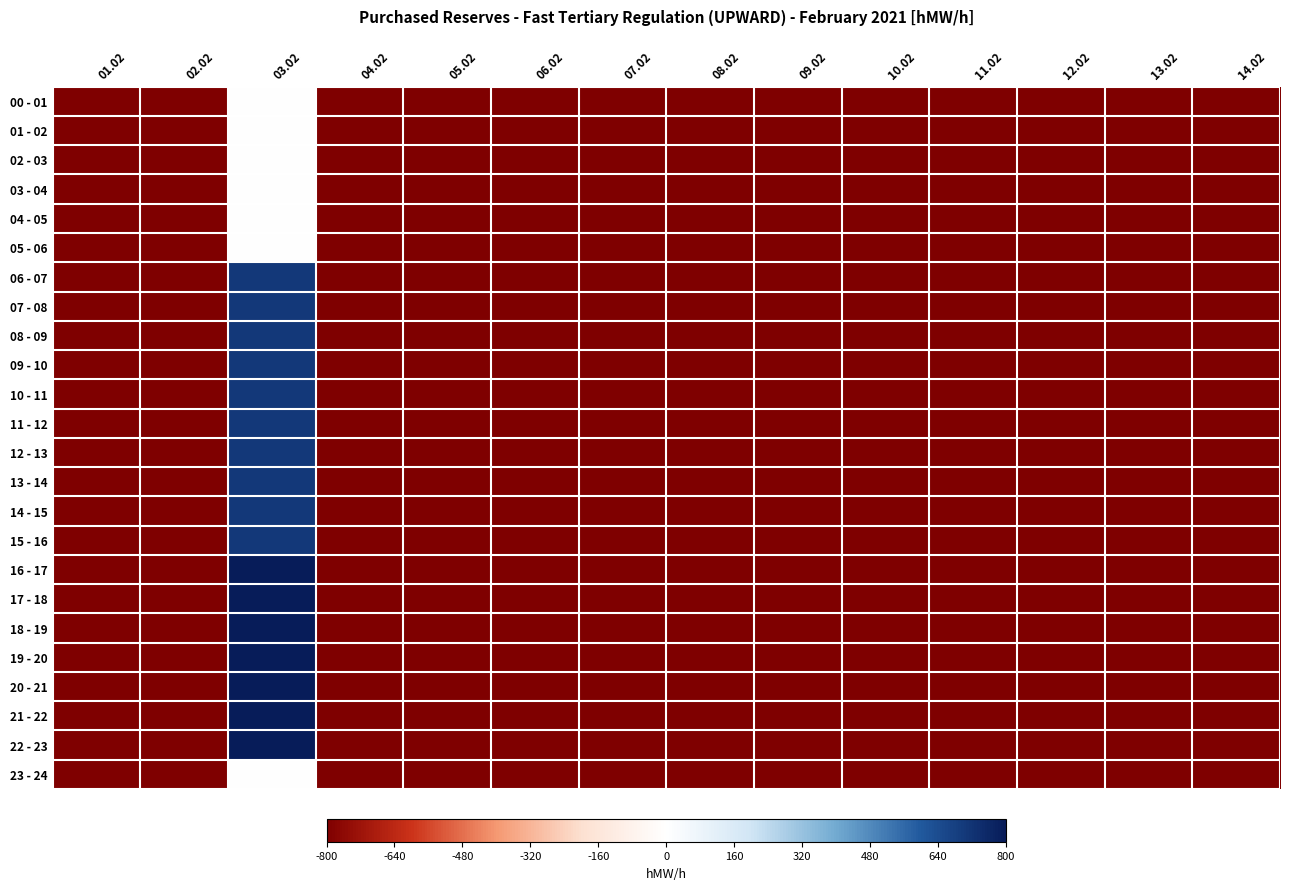

Reading left to right, transcribe all the data shown in this chart.

00 - 01: 01.02=-1.0	02.02=-1.0	03.02=0.0	04.02=-1.0	05.02=-1.0	06.02=-1.0	07.02=-1.0	08.02=-1.0	09.02=-1.0	10.02=-1.0	11.02=-1.0	12.02=-1.0	13.02=-1.0	14.02=-1.0
01 - 02: 01.02=-1.0	02.02=-1.0	03.02=0.0	04.02=-1.0	05.02=-1.0	06.02=-1.0	07.02=-1.0	08.02=-1.0	09.02=-1.0	10.02=-1.0	11.02=-1.0	12.02=-1.0	13.02=-1.0	14.02=-1.0
02 - 03: 01.02=-1.0	02.02=-1.0	03.02=0.0	04.02=-1.0	05.02=-1.0	06.02=-1.0	07.02=-1.0	08.02=-1.0	09.02=-1.0	10.02=-1.0	11.02=-1.0	12.02=-1.0	13.02=-1.0	14.02=-1.0
03 - 04: 01.02=-1.0	02.02=-1.0	03.02=0.0	04.02=-1.0	05.02=-1.0	06.02=-1.0	07.02=-1.0	08.02=-1.0	09.02=-1.0	10.02=-1.0	11.02=-1.0	12.02=-1.0	13.02=-1.0	14.02=-1.0
04 - 05: 01.02=-1.0	02.02=-1.0	03.02=0.0	04.02=-1.0	05.02=-1.0	06.02=-1.0	07.02=-1.0	08.02=-1.0	09.02=-1.0	10.02=-1.0	11.02=-1.0	12.02=-1.0	13.02=-1.0	14.02=-1.0
05 - 06: 01.02=-1.0	02.02=-1.0	03.02=0.0	04.02=-1.0	05.02=-1.0	06.02=-1.0	07.02=-1.0	08.02=-1.0	09.02=-1.0	10.02=-1.0	11.02=-1.0	12.02=-1.0	13.02=-1.0	14.02=-1.0
06 - 07: 01.02=-1.0	02.02=-1.0	03.02=0.9	04.02=-1.0	05.02=-1.0	06.02=-1.0	07.02=-1.0	08.02=-1.0	09.02=-1.0	10.02=-1.0	11.02=-1.0	12.02=-1.0	13.02=-1.0	14.02=-1.0
07 - 08: 01.02=-1.0	02.02=-1.0	03.02=0.9	04.02=-1.0	05.02=-1.0	06.02=-1.0	07.02=-1.0	08.02=-1.0	09.02=-1.0	10.02=-1.0	11.02=-1.0	12.02=-1.0	13.02=-1.0	14.02=-1.0
08 - 09: 01.02=-1.0	02.02=-1.0	03.02=0.9	04.02=-1.0	05.02=-1.0	06.02=-1.0	07.02=-1.0	08.02=-1.0	09.02=-1.0	10.02=-1.0	11.02=-1.0	12.02=-1.0	13.02=-1.0	14.02=-1.0
09 - 10: 01.02=-1.0	02.02=-1.0	03.02=0.9	04.02=-1.0	05.02=-1.0	06.02=-1.0	07.02=-1.0	08.02=-1.0	09.02=-1.0	10.02=-1.0	11.02=-1.0	12.02=-1.0	13.02=-1.0	14.02=-1.0
10 - 11: 01.02=-1.0	02.02=-1.0	03.02=0.9	04.02=-1.0	05.02=-1.0	06.02=-1.0	07.02=-1.0	08.02=-1.0	09.02=-1.0	10.02=-1.0	11.02=-1.0	12.02=-1.0	13.02=-1.0	14.02=-1.0
11 - 12: 01.02=-1.0	02.02=-1.0	03.02=0.9	04.02=-1.0	05.02=-1.0	06.02=-1.0	07.02=-1.0	08.02=-1.0	09.02=-1.0	10.02=-1.0	11.02=-1.0	12.02=-1.0	13.02=-1.0	14.02=-1.0
12 - 13: 01.02=-1.0	02.02=-1.0	03.02=0.9	04.02=-1.0	05.02=-1.0	06.02=-1.0	07.02=-1.0	08.02=-1.0	09.02=-1.0	10.02=-1.0	11.02=-1.0	12.02=-1.0	13.02=-1.0	14.02=-1.0
13 - 14: 01.02=-1.0	02.02=-1.0	03.02=0.9	04.02=-1.0	05.02=-1.0	06.02=-1.0	07.02=-1.0	08.02=-1.0	09.02=-1.0	10.02=-1.0	11.02=-1.0	12.02=-1.0	13.02=-1.0	14.02=-1.0
14 - 15: 01.02=-1.0	02.02=-1.0	03.02=0.9	04.02=-1.0	05.02=-1.0	06.02=-1.0	07.02=-1.0	08.02=-1.0	09.02=-1.0	10.02=-1.0	11.02=-1.0	12.02=-1.0	13.02=-1.0	14.02=-1.0
15 - 16: 01.02=-1.0	02.02=-1.0	03.02=0.9	04.02=-1.0	05.02=-1.0	06.02=-1.0	07.02=-1.0	08.02=-1.0	09.02=-1.0	10.02=-1.0	11.02=-1.0	12.02=-1.0	13.02=-1.0	14.02=-1.0
16 - 17: 01.02=-1.0	02.02=-1.0	03.02=1.0	04.02=-1.0	05.02=-1.0	06.02=-1.0	07.02=-1.0	08.02=-1.0	09.02=-1.0	10.02=-1.0	11.02=-1.0	12.02=-1.0	13.02=-1.0	14.02=-1.0
17 - 18: 01.02=-1.0	02.02=-1.0	03.02=1.0	04.02=-1.0	05.02=-1.0	06.02=-1.0	07.02=-1.0	08.02=-1.0	09.02=-1.0	10.02=-1.0	11.02=-1.0	12.02=-1.0	13.02=-1.0	14.02=-1.0
18 - 19: 01.02=-1.0	02.02=-1.0	03.02=1.0	04.02=-1.0	05.02=-1.0	06.02=-1.0	07.02=-1.0	08.02=-1.0	09.02=-1.0	10.02=-1.0	11.02=-1.0	12.02=-1.0	13.02=-1.0	14.02=-1.0
19 - 20: 01.02=-1.0	02.02=-1.0	03.02=1.0	04.02=-1.0	05.02=-1.0	06.02=-1.0	07.02=-1.0	08.02=-1.0	09.02=-1.0	10.02=-1.0	11.02=-1.0	12.02=-1.0	13.02=-1.0	14.02=-1.0
20 - 21: 01.02=-1.0	02.02=-1.0	03.02=1.0	04.02=-1.0	05.02=-1.0	06.02=-1.0	07.02=-1.0	08.02=-1.0	09.02=-1.0	10.02=-1.0	11.02=-1.0	12.02=-1.0	13.02=-1.0	14.02=-1.0
21 - 22: 01.02=-1.0	02.02=-1.0	03.02=1.0	04.02=-1.0	05.02=-1.0	06.02=-1.0	07.02=-1.0	08.02=-1.0	09.02=-1.0	10.02=-1.0	11.02=-1.0	12.02=-1.0	13.02=-1.0	14.02=-1.0
22 - 23: 01.02=-1.0	02.02=-1.0	03.02=1.0	04.02=-1.0	05.02=-1.0	06.02=-1.0	07.02=-1.0	08.02=-1.0	09.02=-1.0	10.02=-1.0	11.02=-1.0	12.02=-1.0	13.02=-1.0	14.02=-1.0
23 - 24: 01.02=-1.0	02.02=-1.0	03.02=0.0	04.02=-1.0	05.02=-1.0	06.02=-1.0	07.02=-1.0	08.02=-1.0	09.02=-1.0	10.02=-1.0	11.02=-1.0	12.02=-1.0	13.02=-1.0	14.02=-1.0